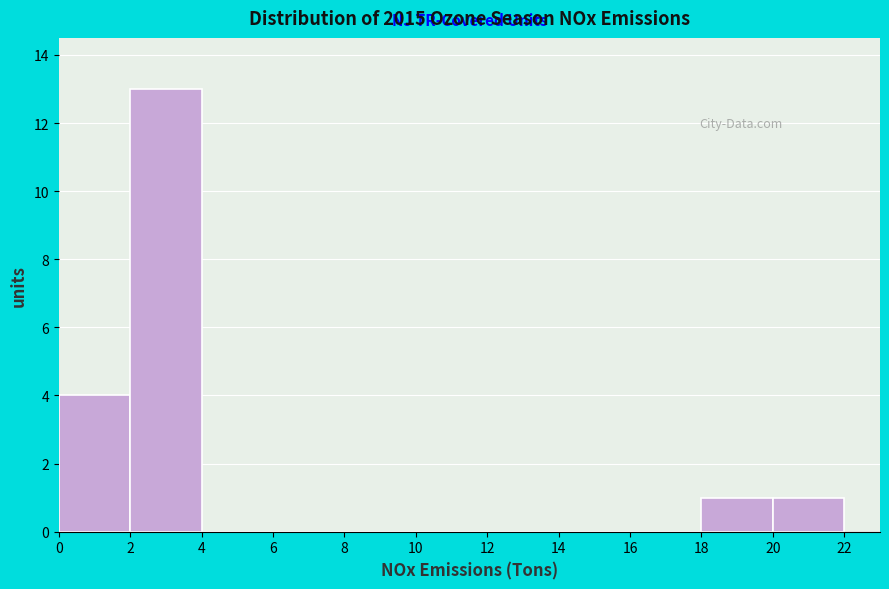

Reading left to right, list every bar in this chart as the range it spans on the x-axis followed by its height. The values are not printed on the chart, so give them approximately, as read against the axis.

0 to 2: 4
2 to 4: 13
4 to 6: 0
6 to 8: 0
8 to 10: 0
10 to 12: 0
12 to 14: 0
14 to 16: 0
16 to 18: 0
18 to 20: 1
20 to 22: 1